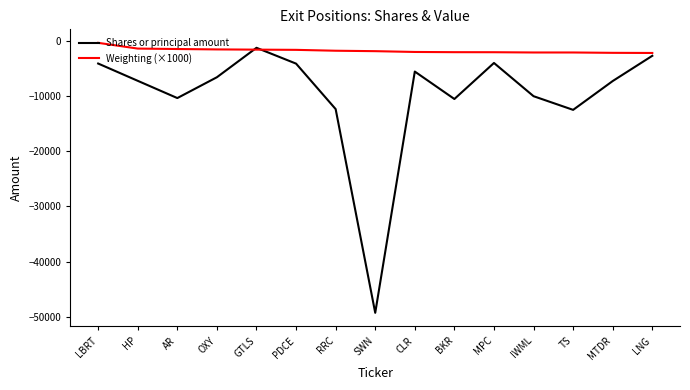

Between PDCE and BKR, which series saw the biggest shift?

Shares or principal amount